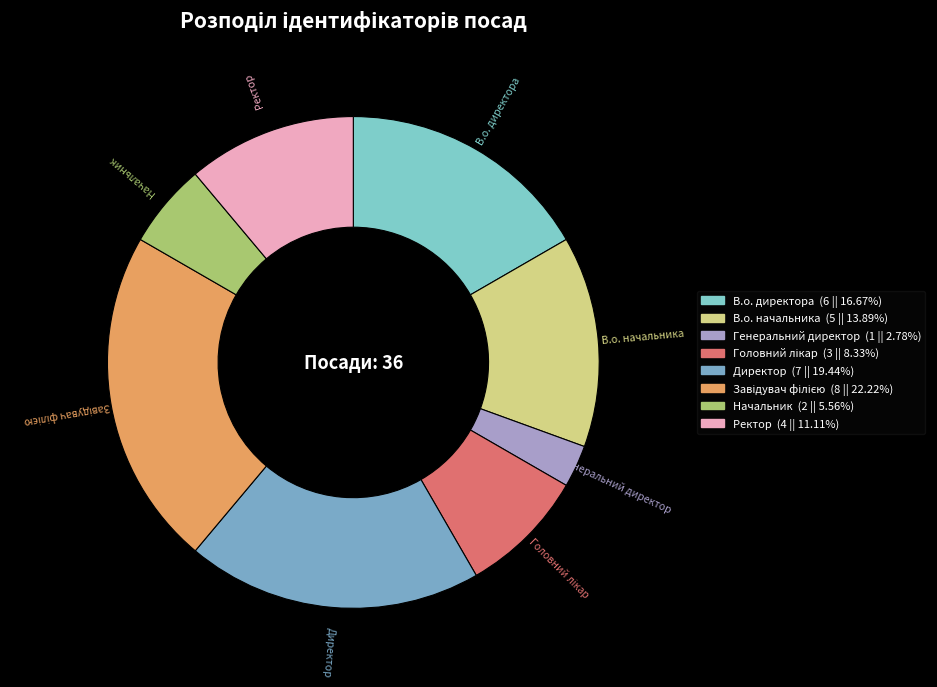

Do В.о. директора and В.о. начальника together represent more than half of the pie?

No